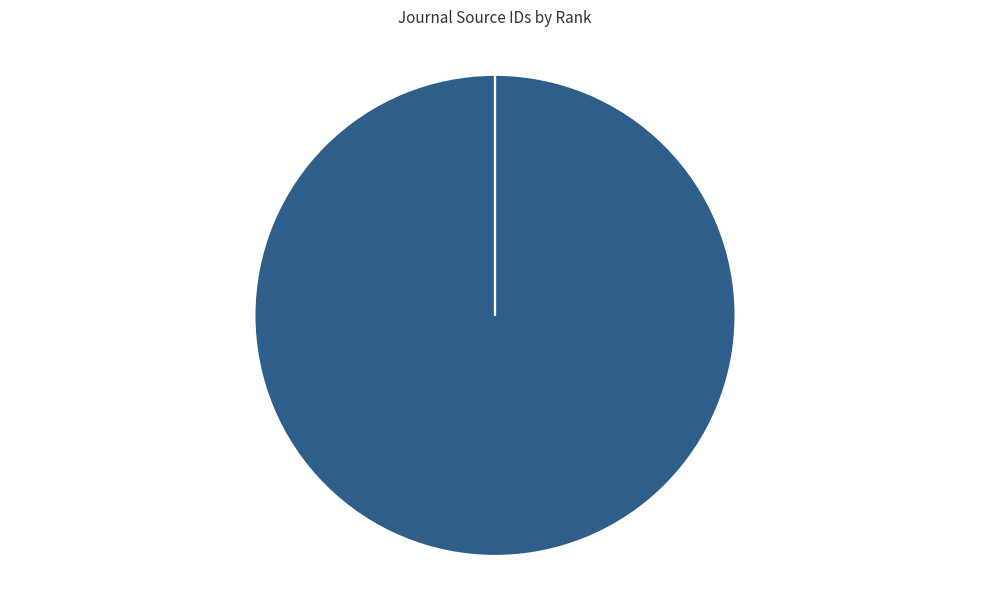

Which category accounts for the majority?

Acta Biomedica Scientifica (Rank 2)